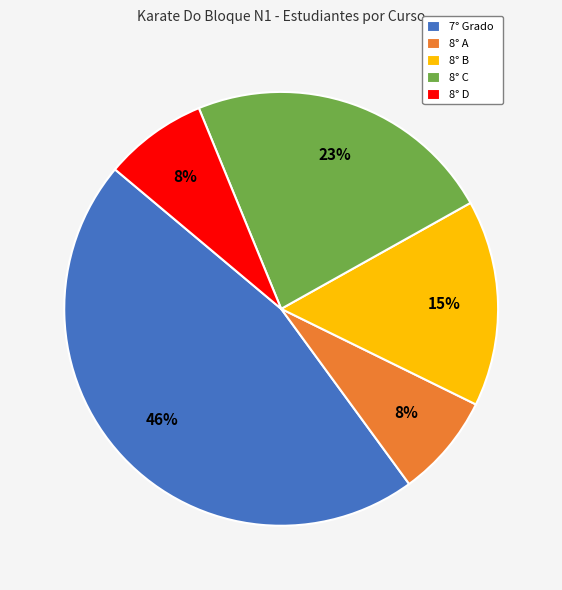

To the nearest percent, what is the average slice percentage?

20%